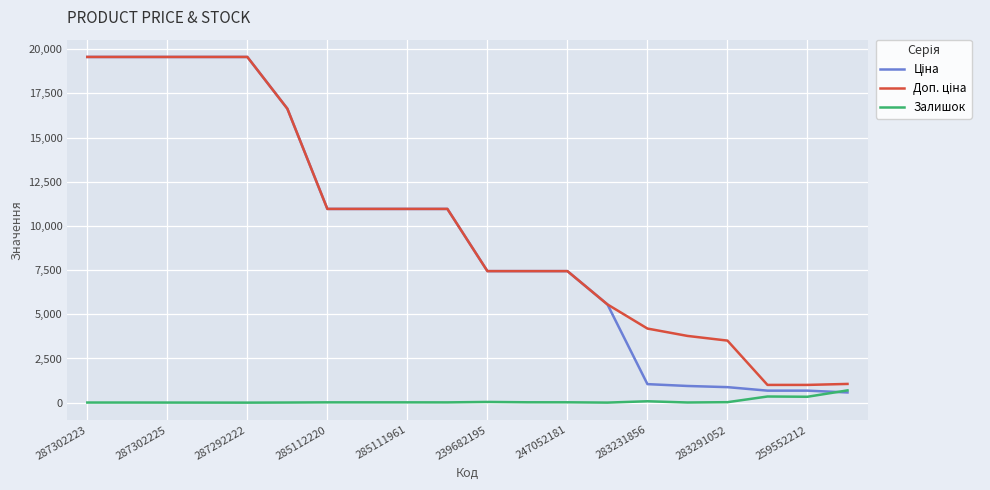

What is the minimum value shown in the chart?

1.0